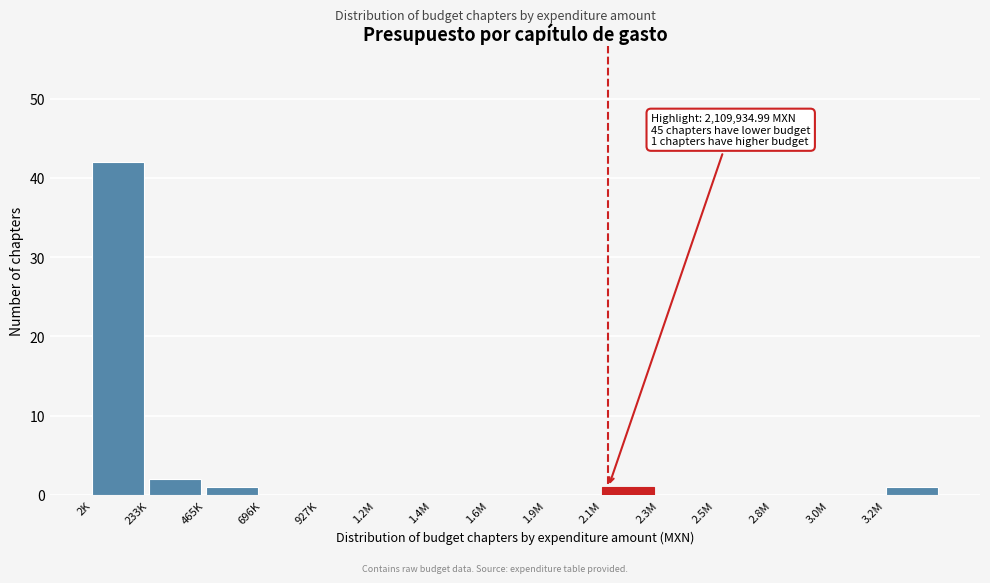

Reading left to right, extract all data points from this chart.

2K=42	233K=2	465K=1	696K=0	927K=0	1.2M=0	1.4M=0	1.6M=0	1.9M=0	2.1M=1	2.3M=0	2.5M=0	2.8M=0	3.0M=0	3.2M=1